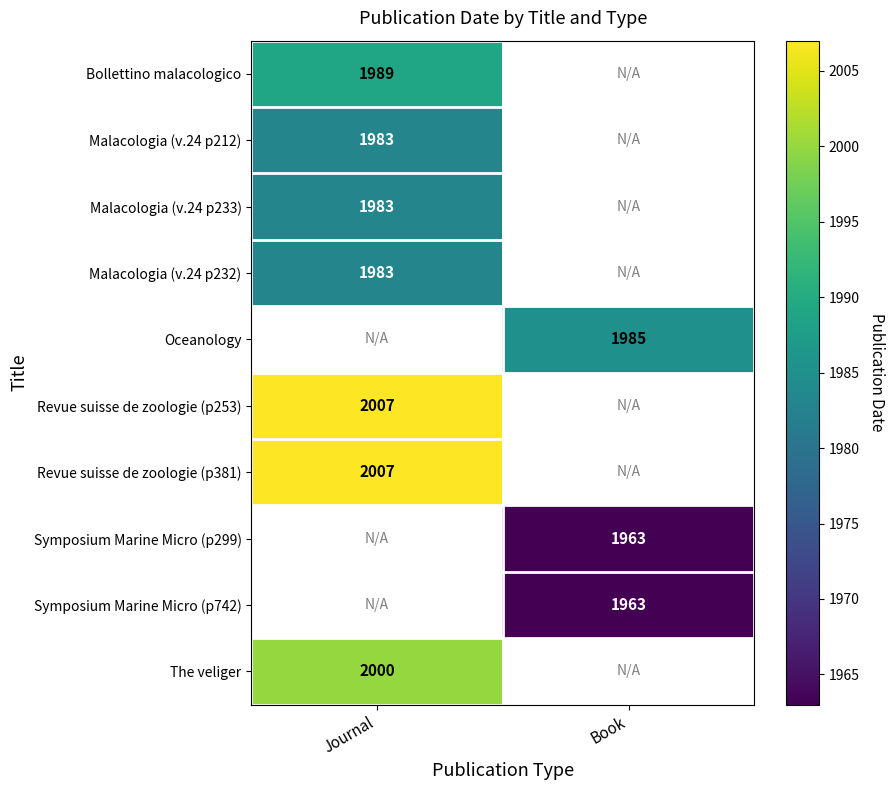

Is the value of Symposium Marine Micro (p299) at Book greater than the value of Malacologia (v.24 p232) at Journal?

No